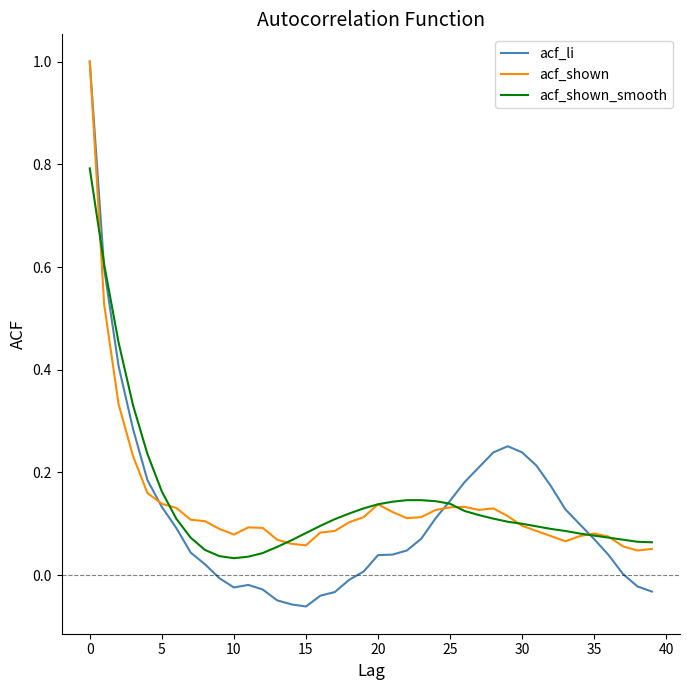

Which series has the largest range (max minus min)?

acf_li